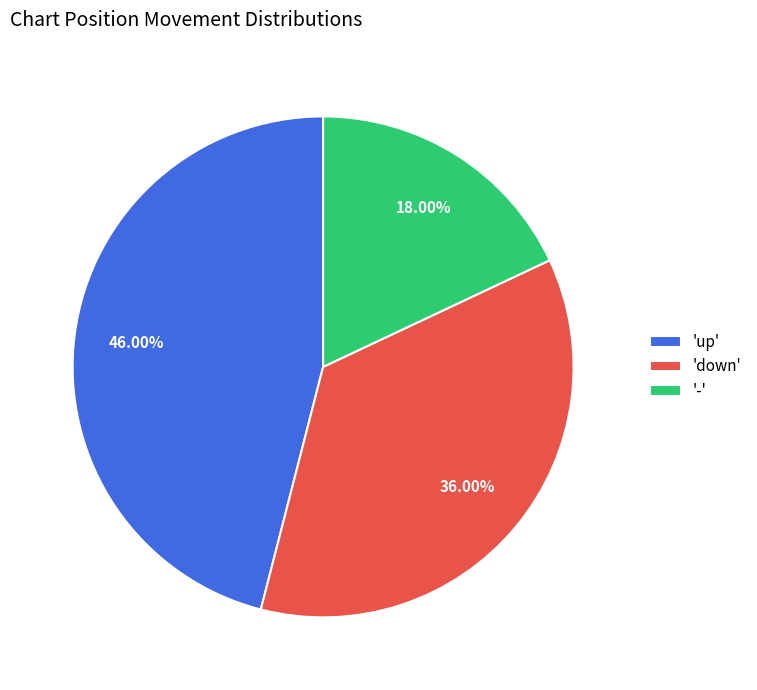

What is the ratio of the value at 'down' to the value at 'up'?

0.8